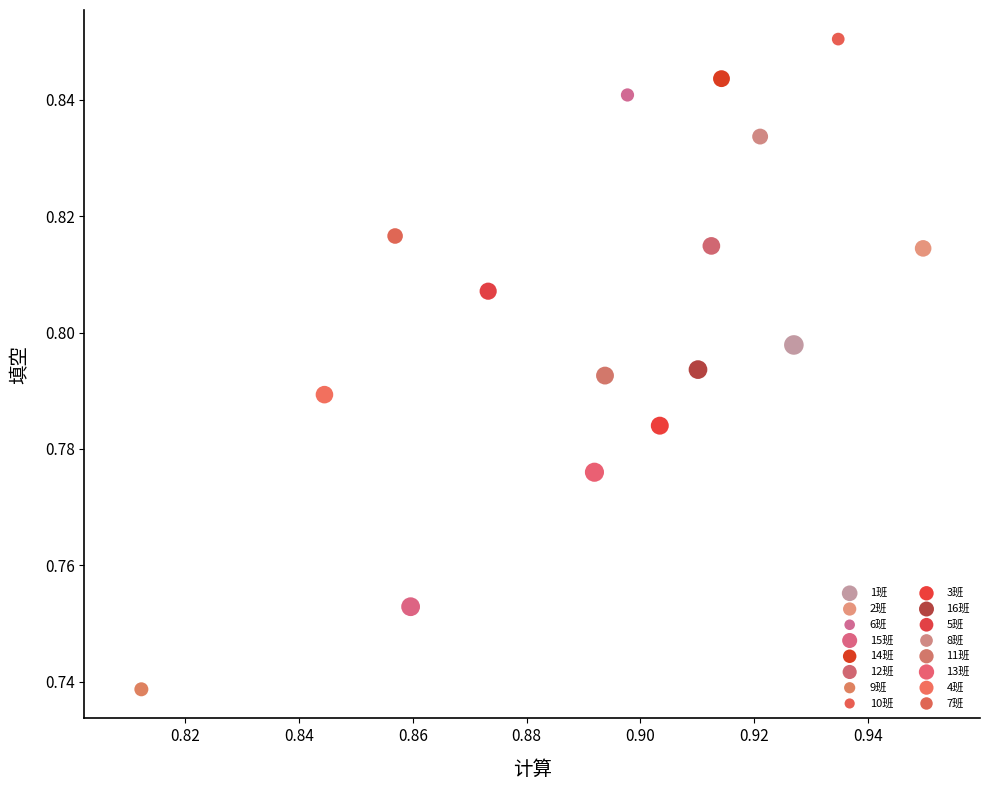

What are all the series names shown in the legend?

1班, 2班, 6班, 15班, 14班, 12班, 9班, 10班, 3班, 16班, 5班, 8班, 11班, 13班, 4班, 7班